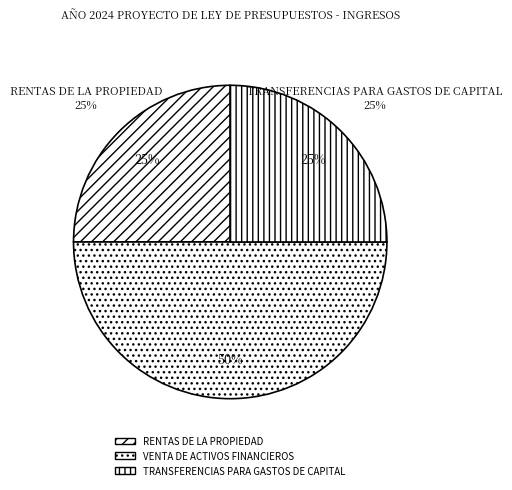

Does VENTA DE ACTIVOS FINANCIEROS account for over 50% of the chart?

No